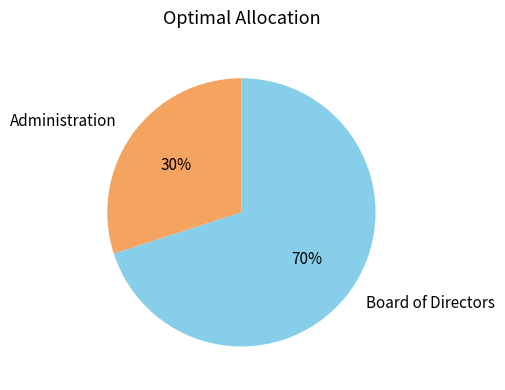

Do Administration and Board of Directors together represent more than half of the pie?

Yes